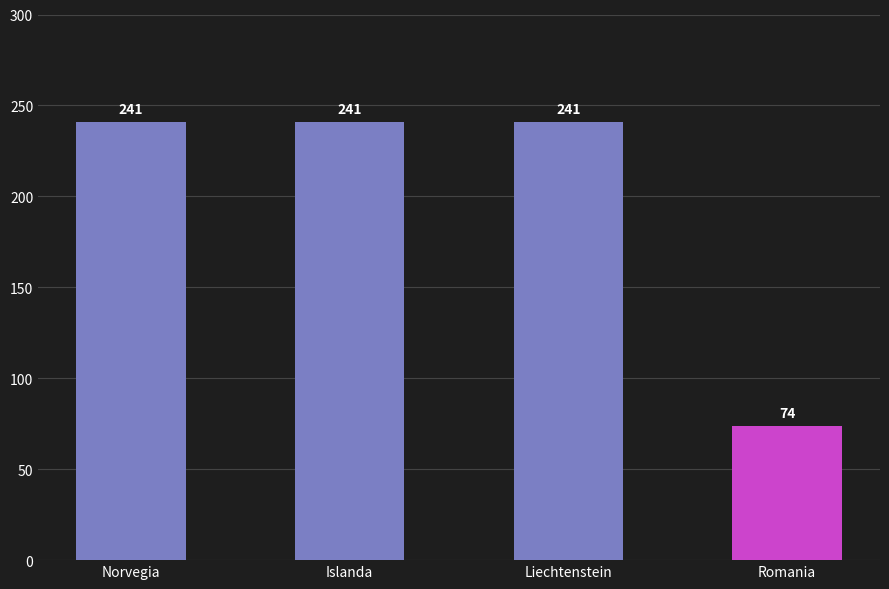

At which category does the chart reach its minimum across all series?

Romania